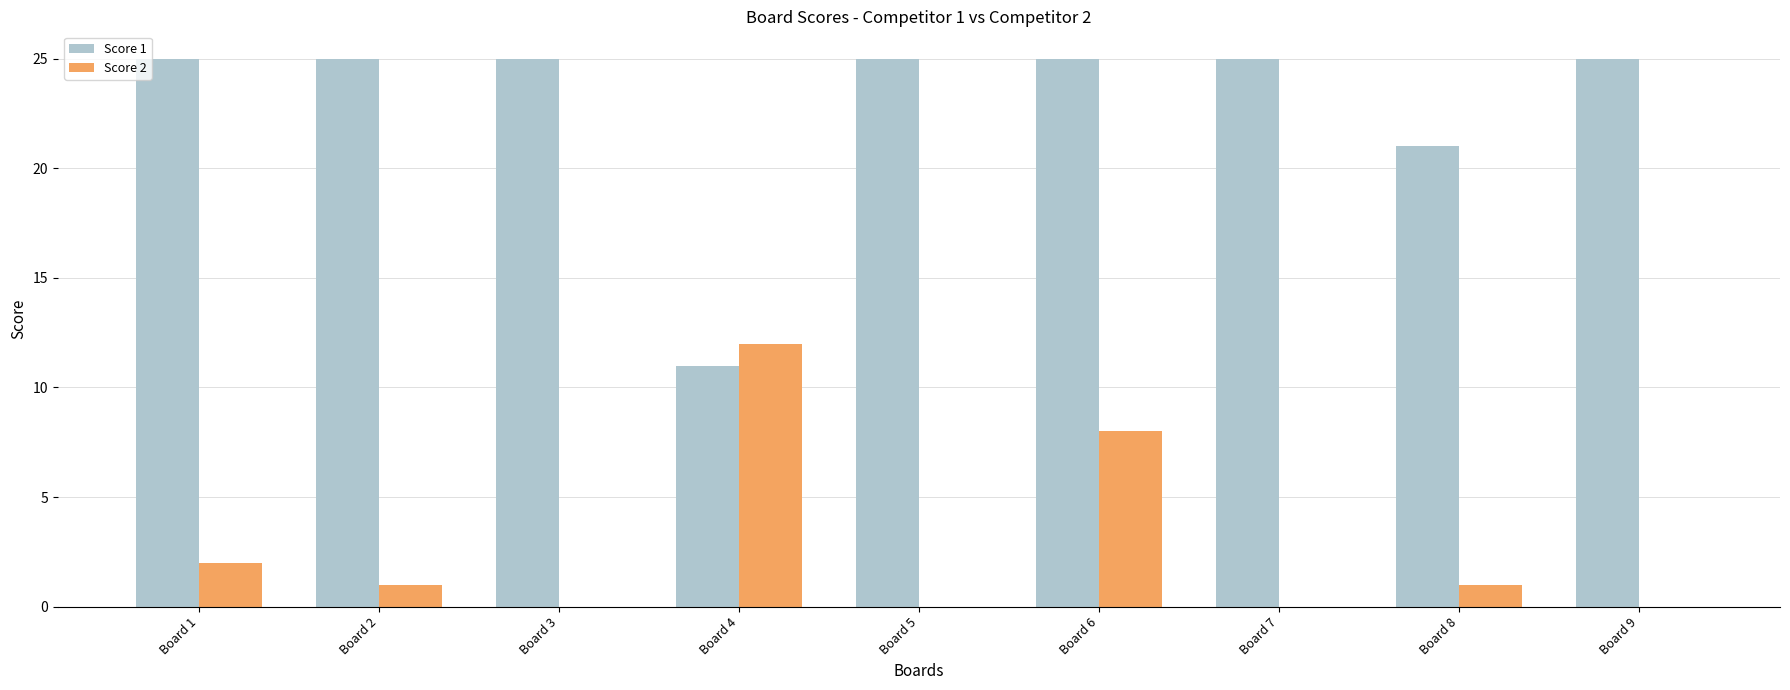

At which category is the sum across all series the highest?

Board 6